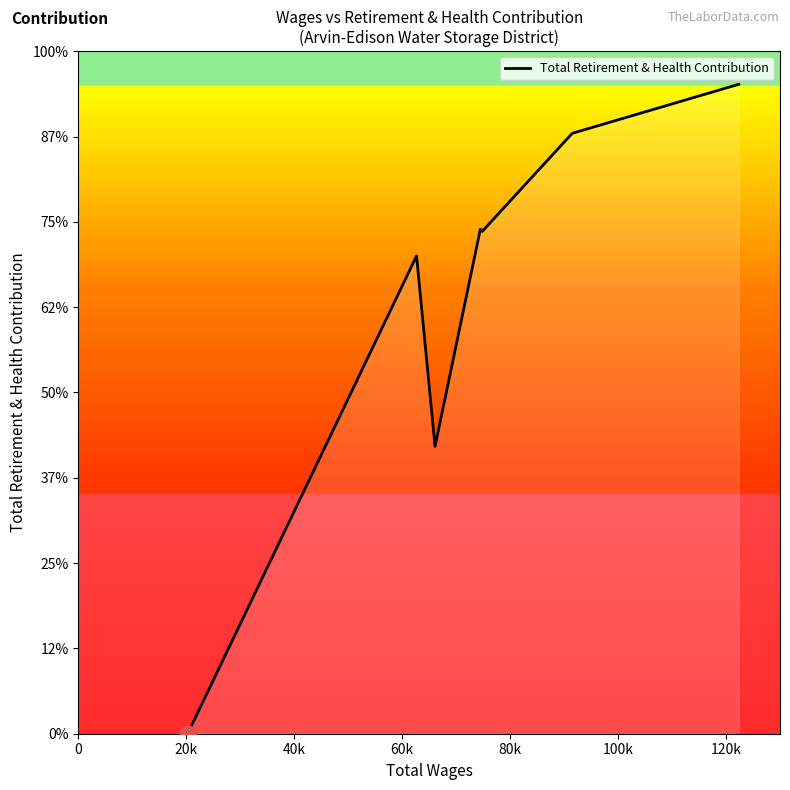

True or false: there are more than 0 points higher than both neighbors.

True